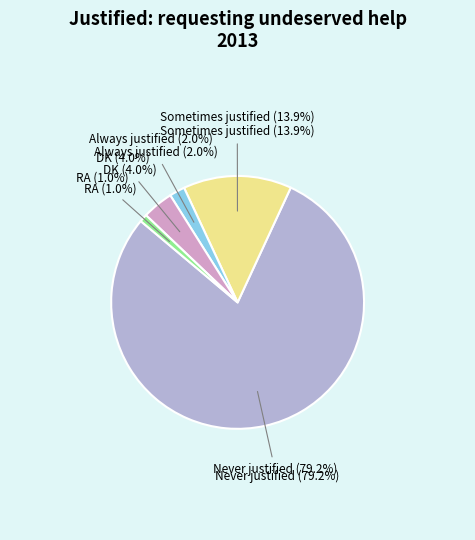

The Always justified slice represents 2% of the pie. True or false?

True